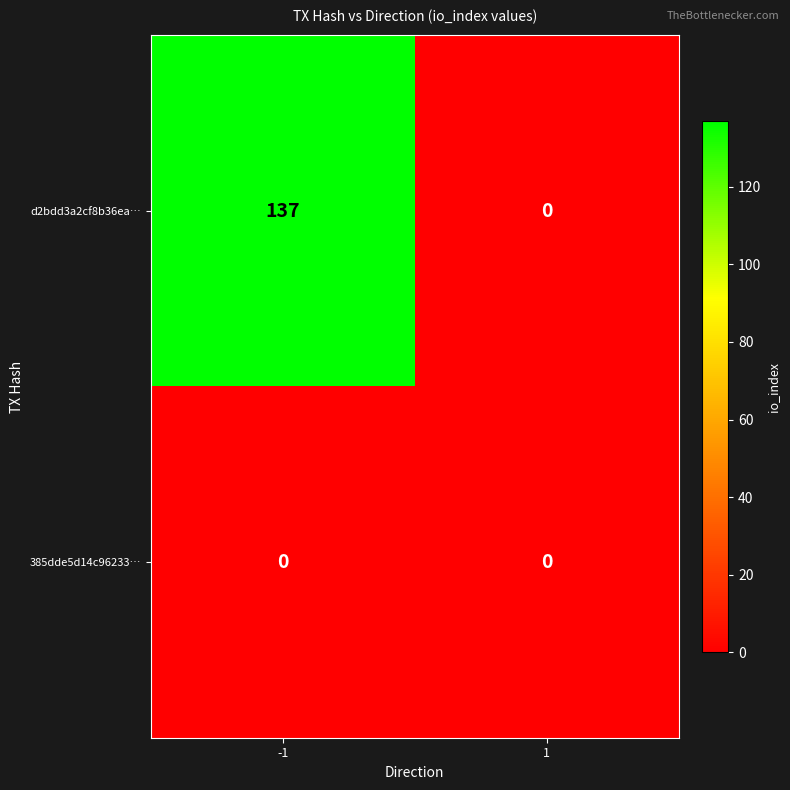

How many categories are shown in the chart?

2